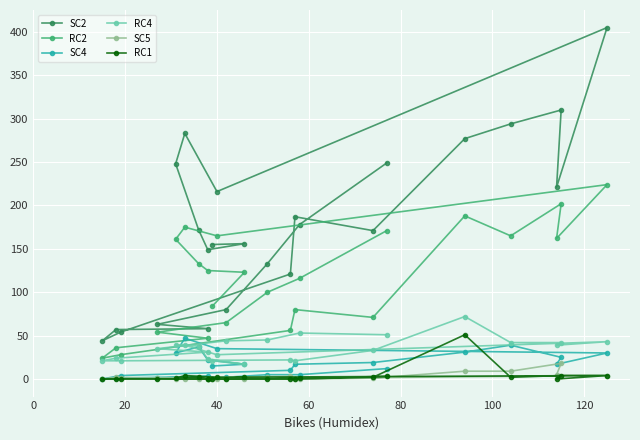

True or false: SC4 and SC2 intersect in this chart.

False